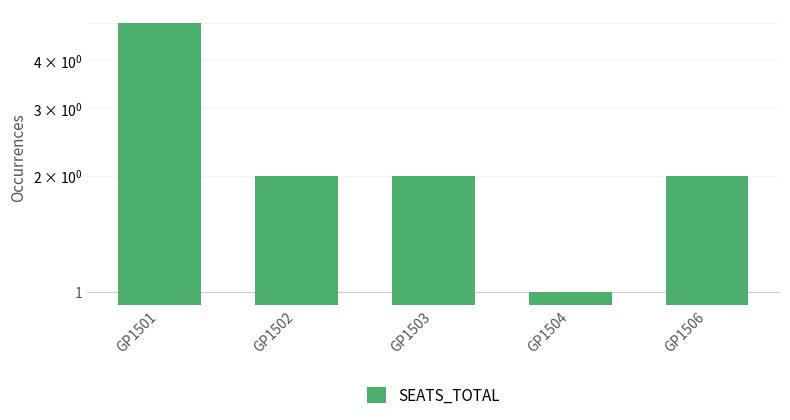

The value at GP1506 is 3. True or false?

False